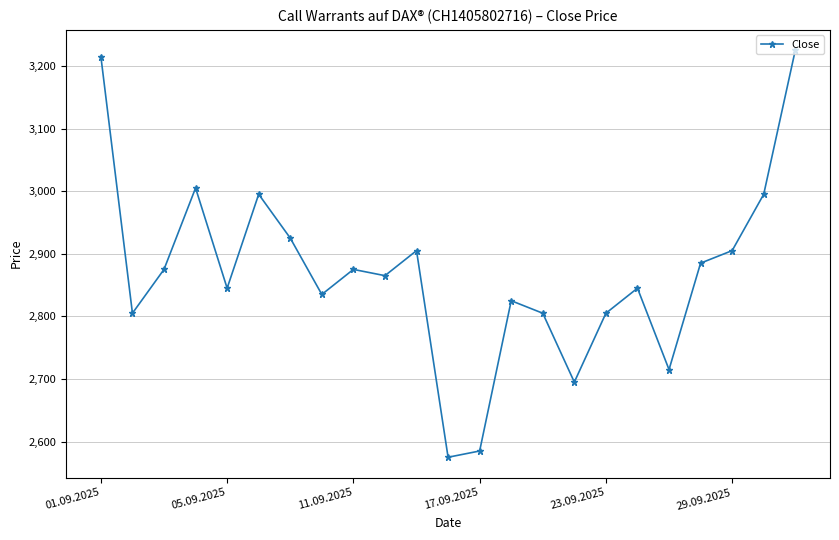

What is the difference between the maximum and minimum values?

650